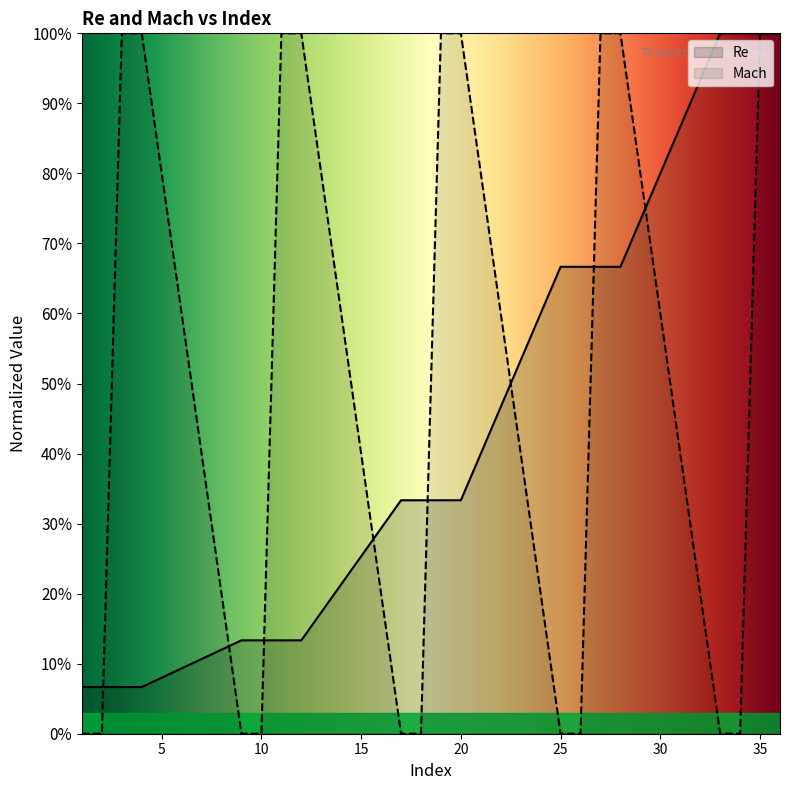

Reading left to right, transcribe all the data shown in this chart.

Re: 1=0.1	2=0.1	3=0.1	4=0.1	9=0.1	10=0.1	11=0.1	12=0.1	17=0.3	18=0.3	19=0.3	20=0.3	25=0.7	26=0.7	27=0.7	28=0.7	33=1.0	34=1.0	35=1.0	36=1.0
Mach: 1=0.0	2=0.0	3=1.0	4=1.0	9=0.0	10=0.0	11=1.0	12=1.0	17=0.0	18=0.0	19=1.0	20=1.0	25=0.0	26=0.0	27=1.0	28=1.0	33=0.0	34=0.0	35=1.0	36=1.0